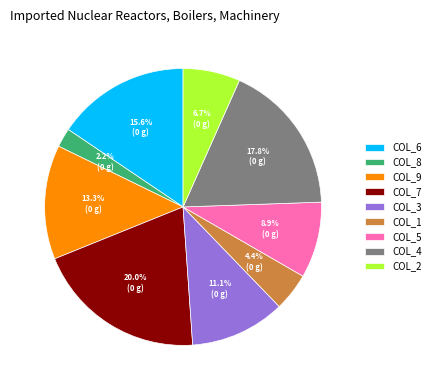

Between COL_9 and COL_2, which is larger?

COL_9